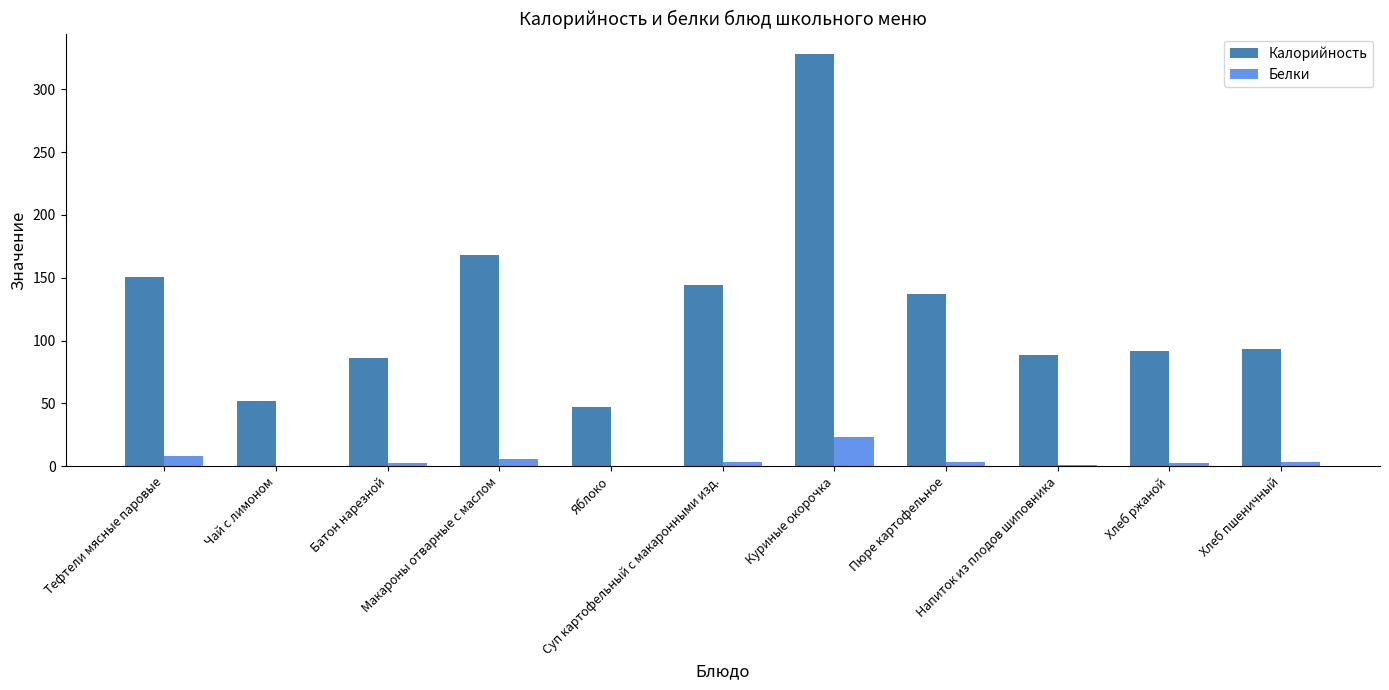

What is the highest value of the Белки series?

23.5